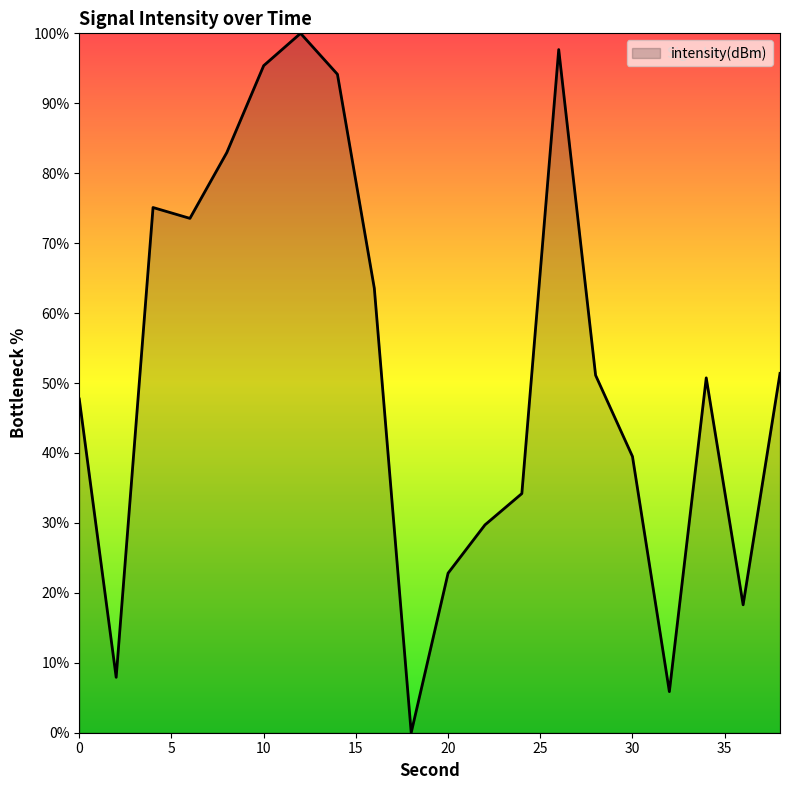

What is the greatest value displayed?

100.0